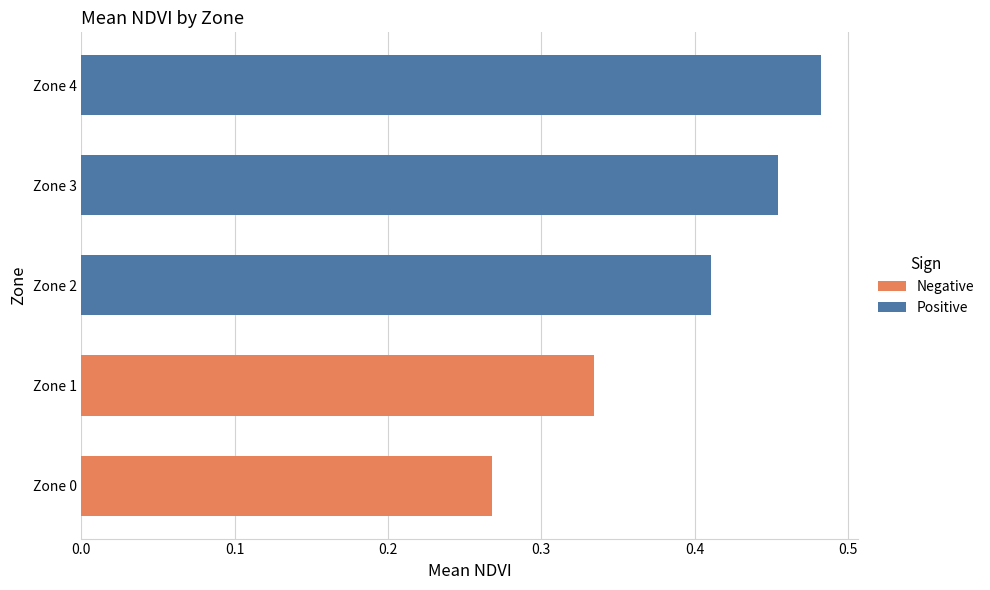

What are all the series names shown in the legend?

Negative, Positive